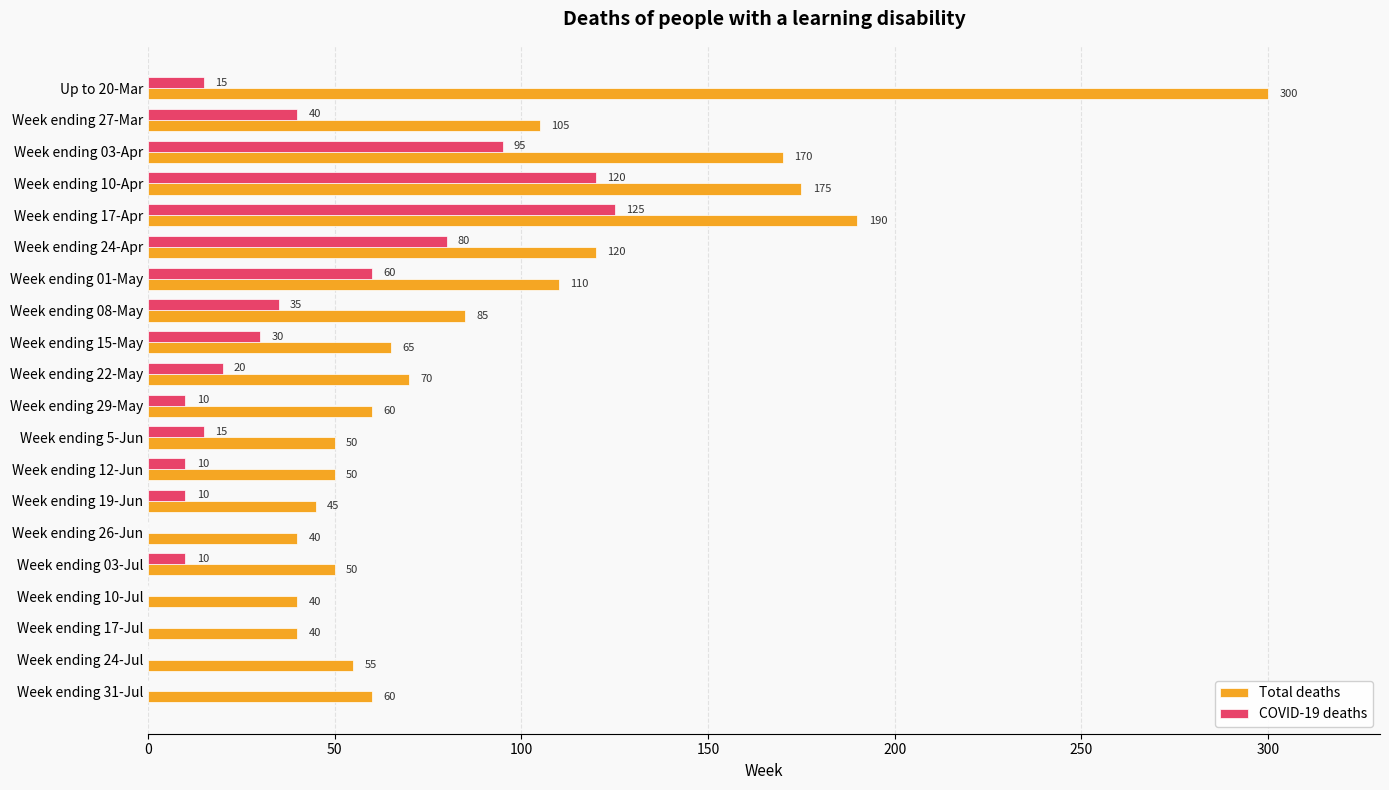

Where is Total deaths nearest to the value 170?

Week ending 03-Apr